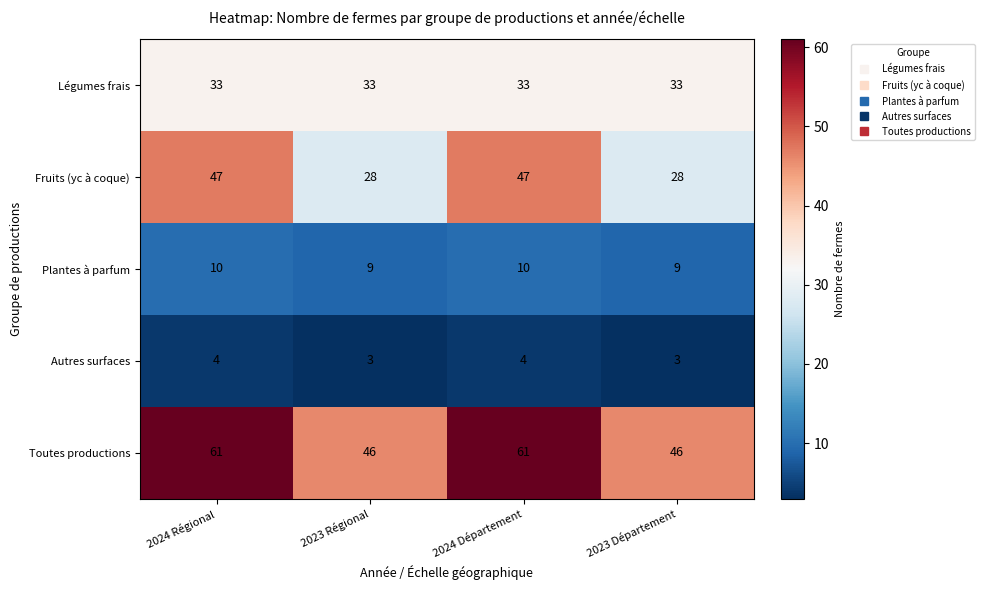

What is the total value across all series at 2024 Régional?

155